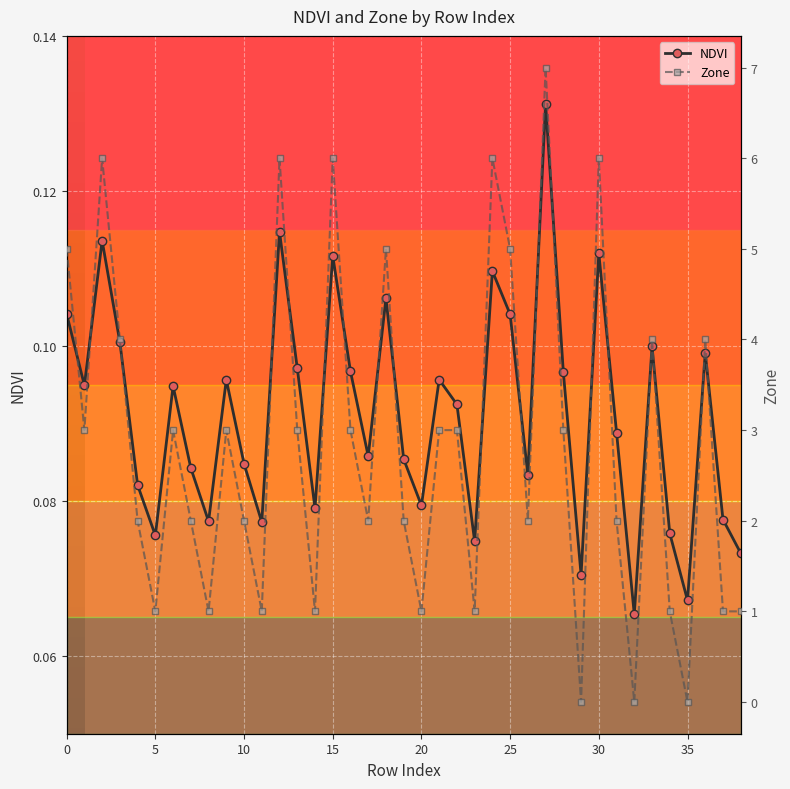

How many interior local peaks does the NDVI series have?

12